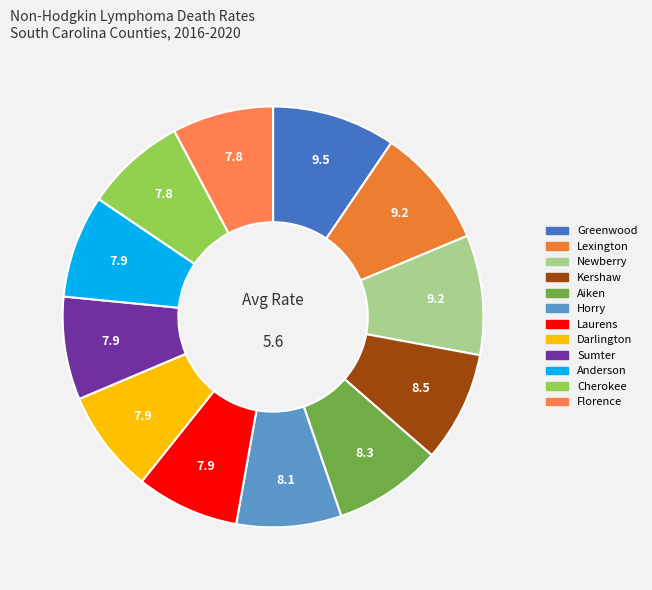

Do Lexington and Kershaw together represent more than half of the pie?

No